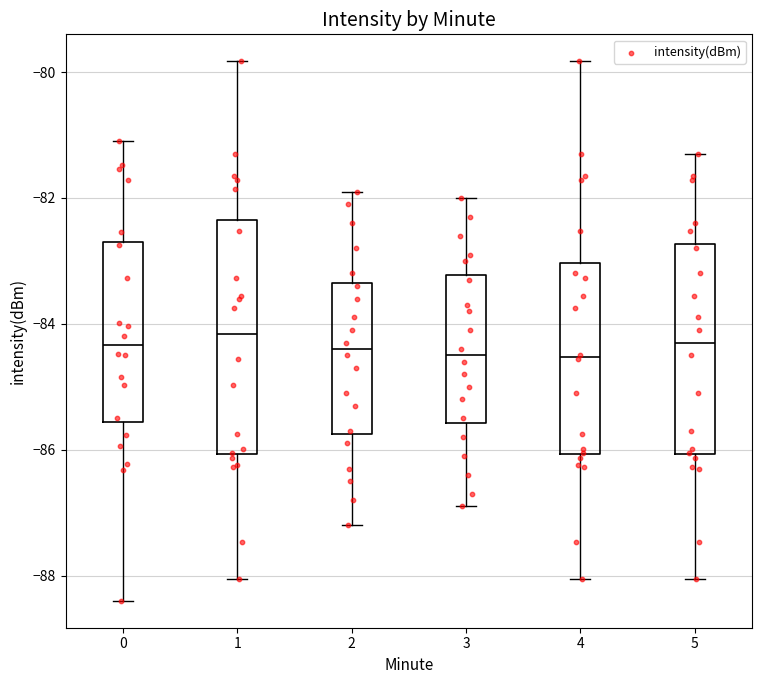

Reading left to right, transcribe this box plot: for each box, give where its median line is, the range the box spans, and where its two whiskers end, as read against the y-axis. The values are not printed on the chart, so give them approximately, as read against the axis.

0: median -84.4, box -85.6 to -82.6, whiskers -88.4 to -81.0
1: median -84.2, box -86.0 to -82.4, whiskers -88.0 to -79.8
2: median -84.4, box -85.8 to -83.4, whiskers -87.2 to -81.8
3: median -84.4, box -85.6 to -83.2, whiskers -86.8 to -82.0
4: median -84.6, box -86.0 to -83.0, whiskers -88.0 to -79.8
5: median -84.2, box -86.0 to -82.8, whiskers -88.0 to -81.2